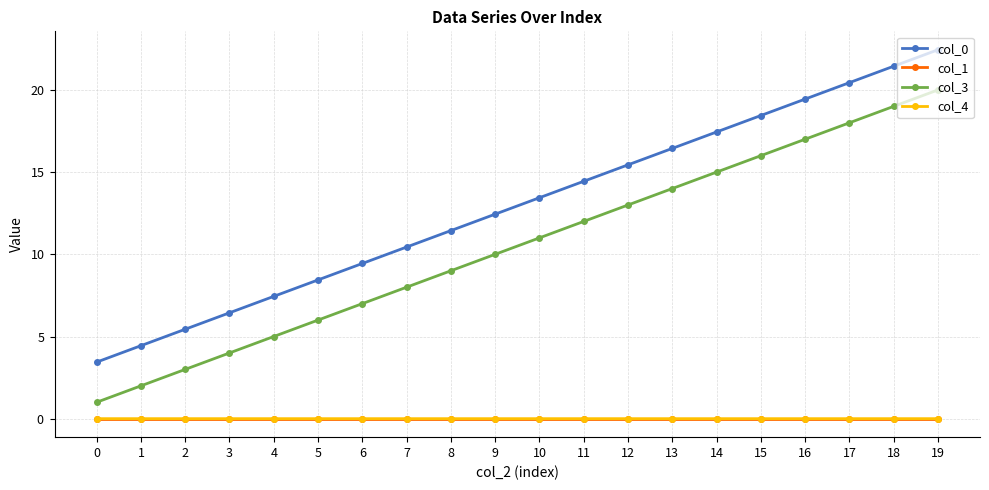

What is the average value of the col_3 series?

10.5